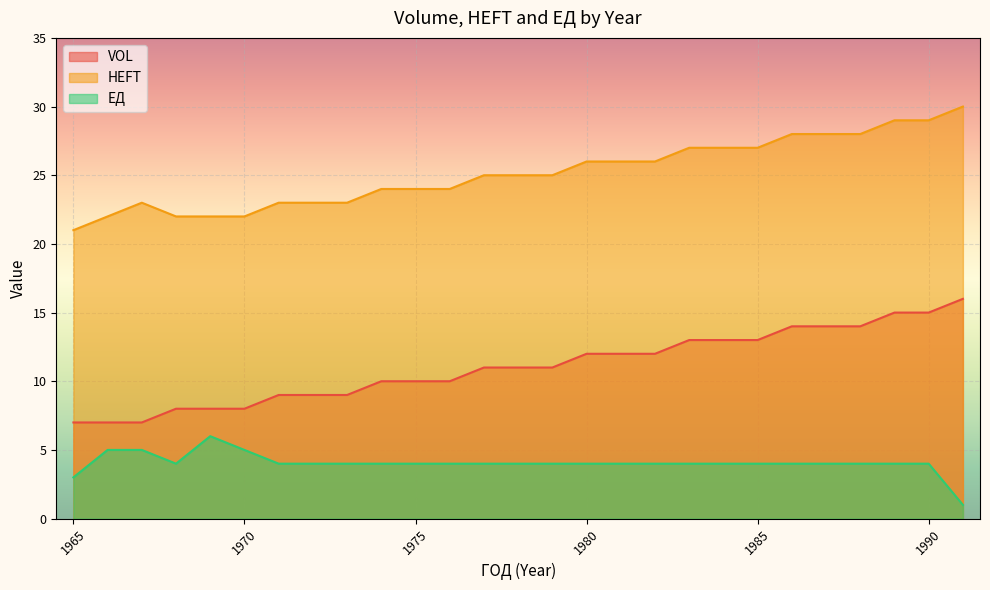

At 1986, list the series in order from smallest to largest.

ЕД, VOL, HEFT